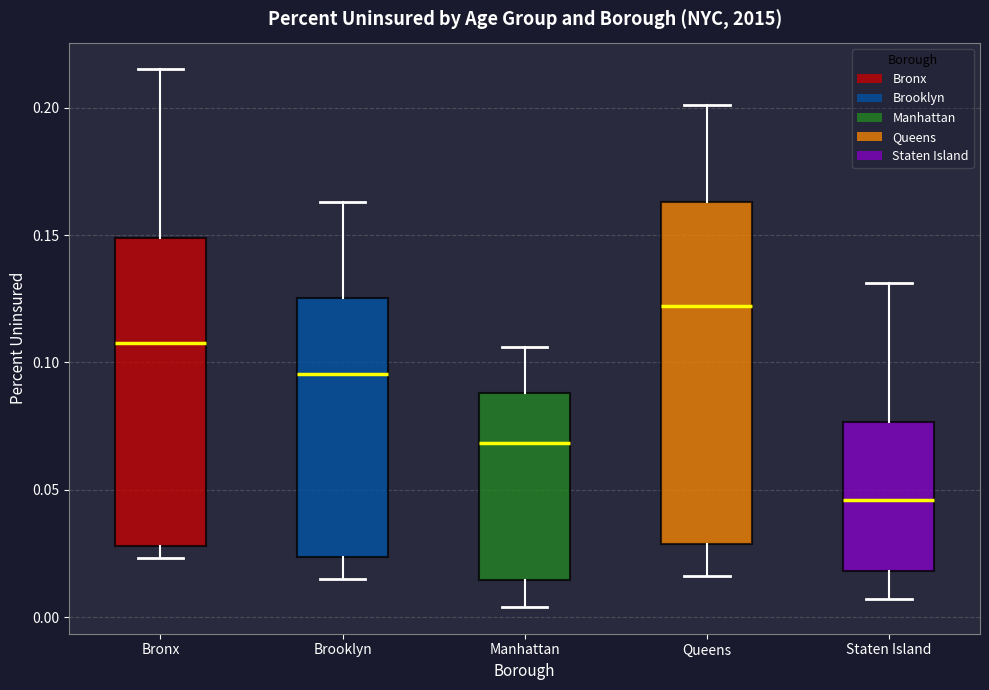

Reading left to right, transcribe this box plot: for each box, give where its median line is, the range the box spans, and where its two whiskers end, as read against the y-axis. The values are not printed on the chart, so give them approximately, as read against the axis.

Bronx: median 0.110, box 0.030 to 0.150, whiskers 0.025 to 0.215
Brooklyn: median 0.095, box 0.025 to 0.125, whiskers 0.015 to 0.165
Manhattan: median 0.070, box 0.015 to 0.090, whiskers 0.005 to 0.105
Queens: median 0.120, box 0.030 to 0.165, whiskers 0.015 to 0.200
Staten Island: median 0.045, box 0.020 to 0.075, whiskers 0.005 to 0.130